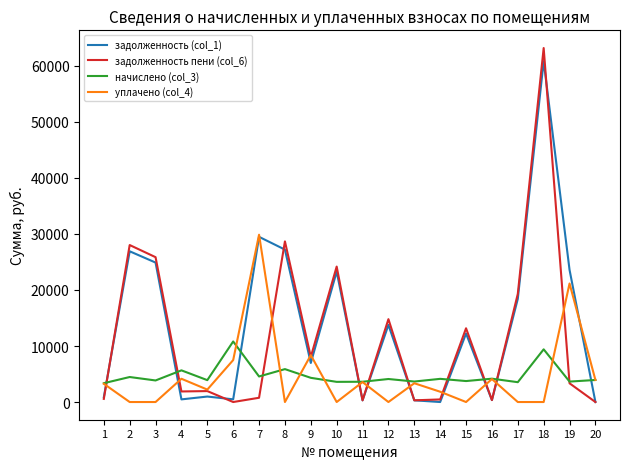

At how many categories does at least one series exceed 1578?

20